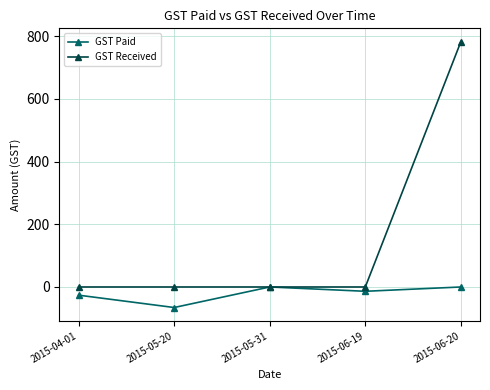

What value does the GST Paid series have at 2015-06-19?

-13.7